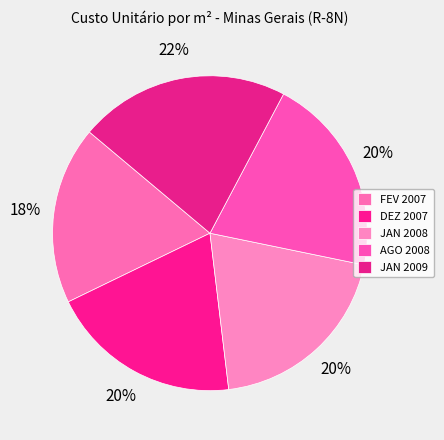

Count the number of slices in the pie.

5